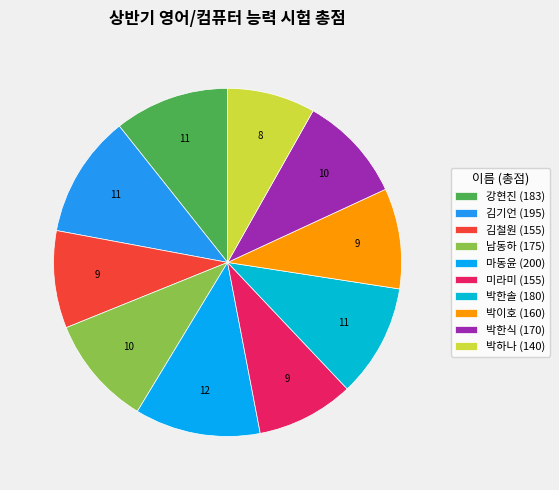

Does any single category account for the majority?

No